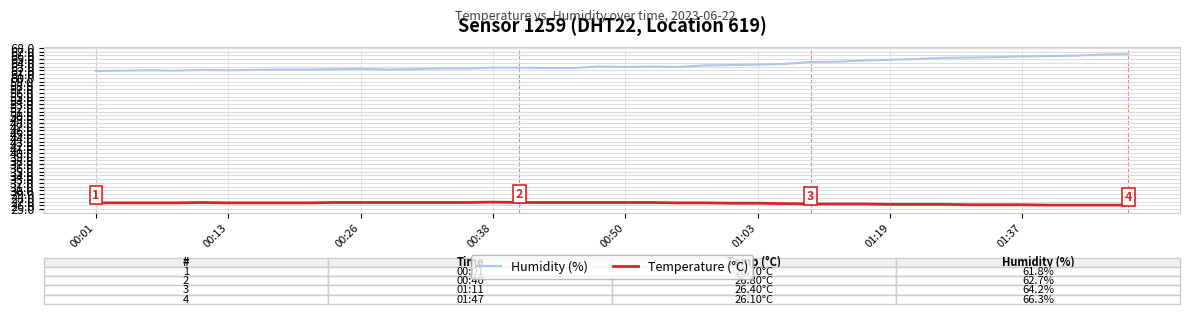

What is the difference between the second highest and second lowest values in the Humidity (%) series?

4.3